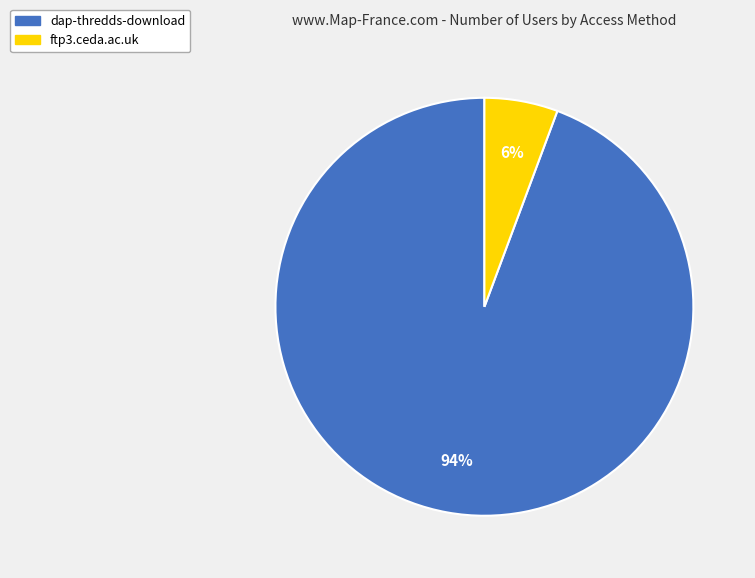

How many slices are in this pie chart?

2